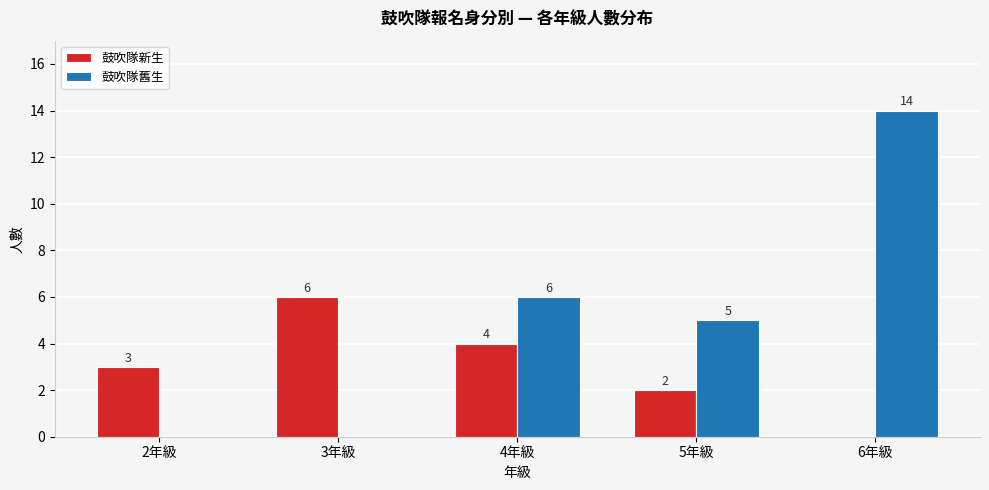

How many values in 鼓吹隊新生 are above zero?

4